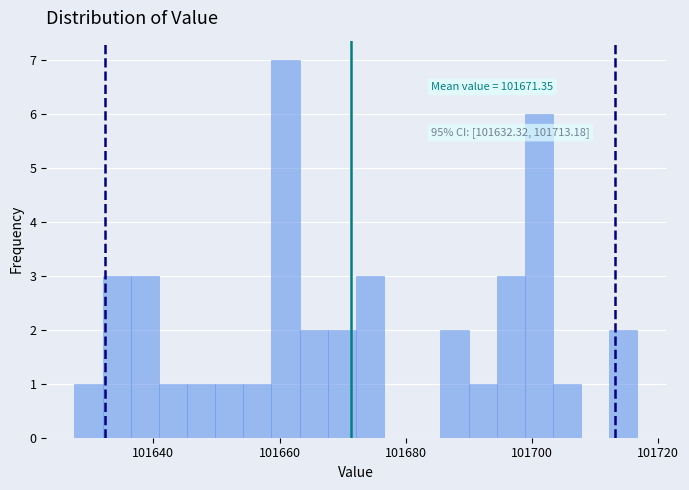

Around what value on the x-axis is the tallest bar? Give the approximate position of its centre, as read against the axis.

101660